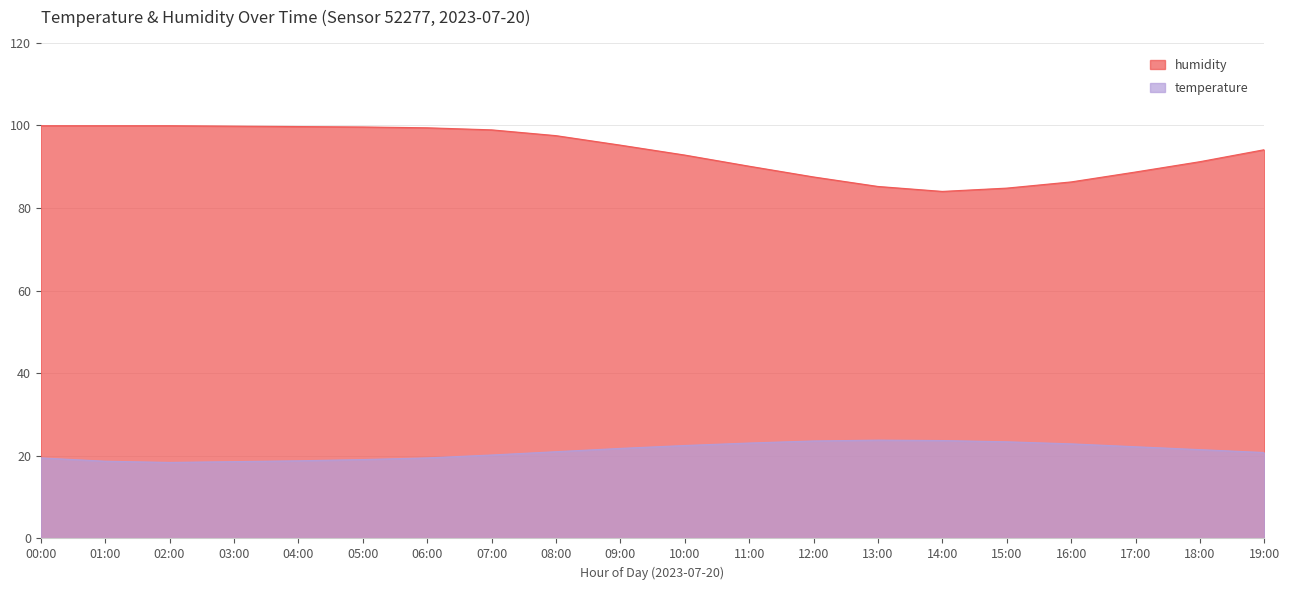

The temperature series shows 31.0 at 16:00. True or false?

False